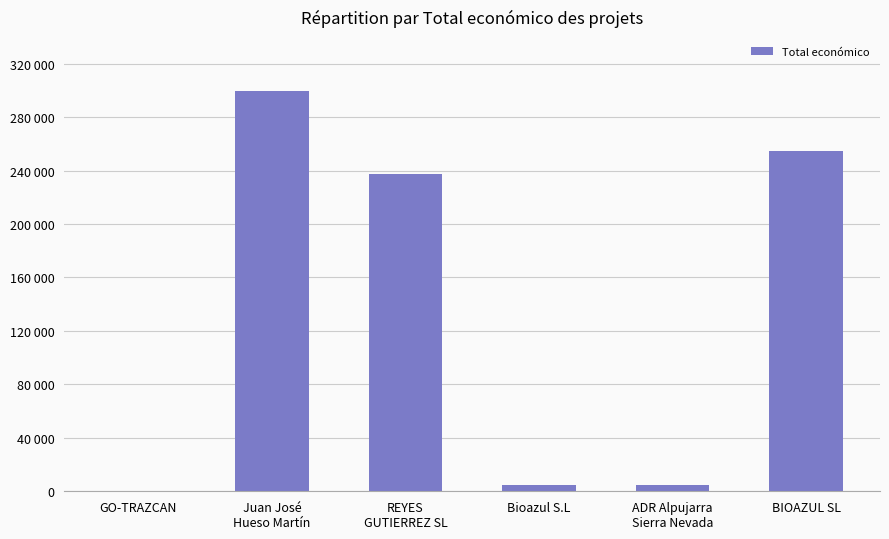

Are the bars horizontal?

No